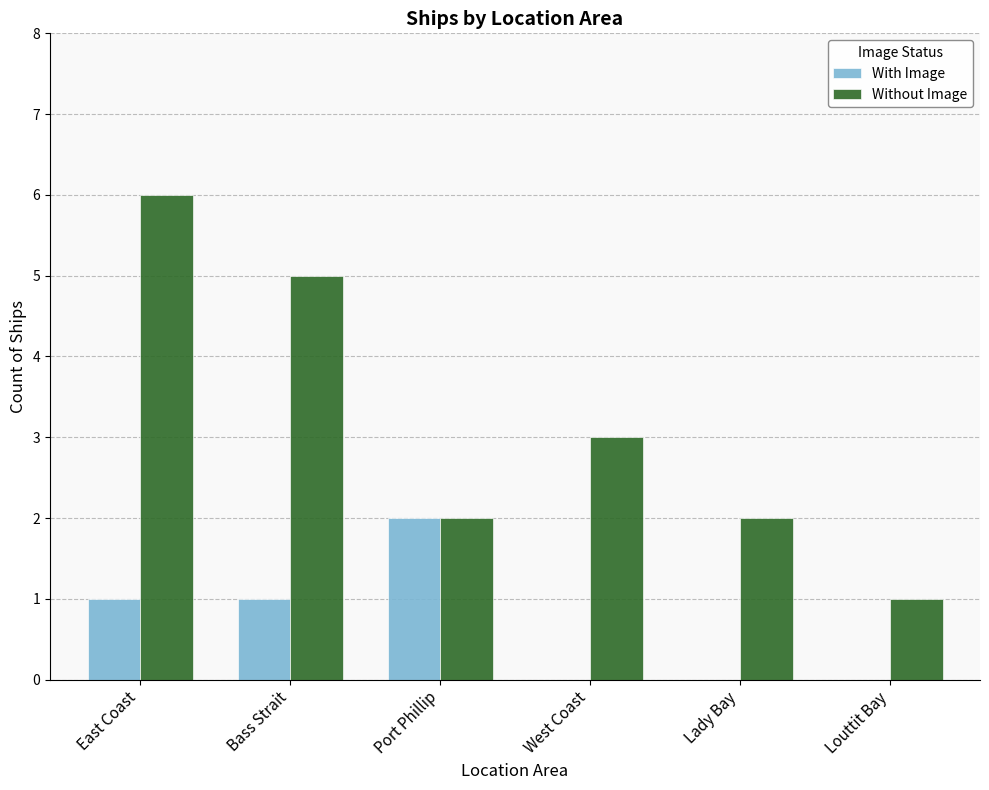

What is the sum of all With Image values?

4